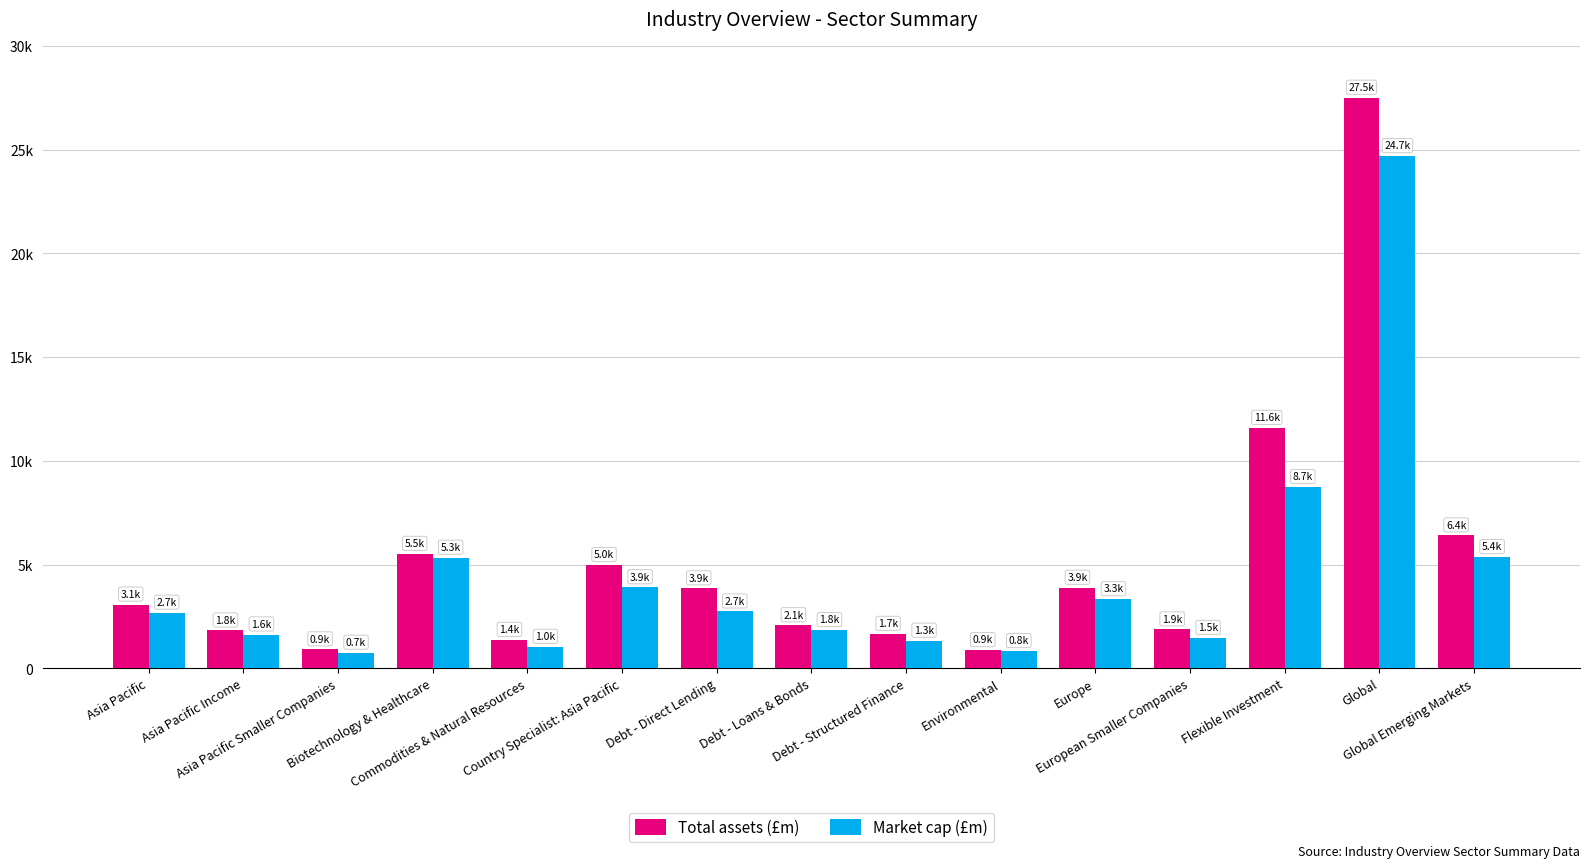

At which label does Market cap (£m) first exceed 2680?

Asia Pacific